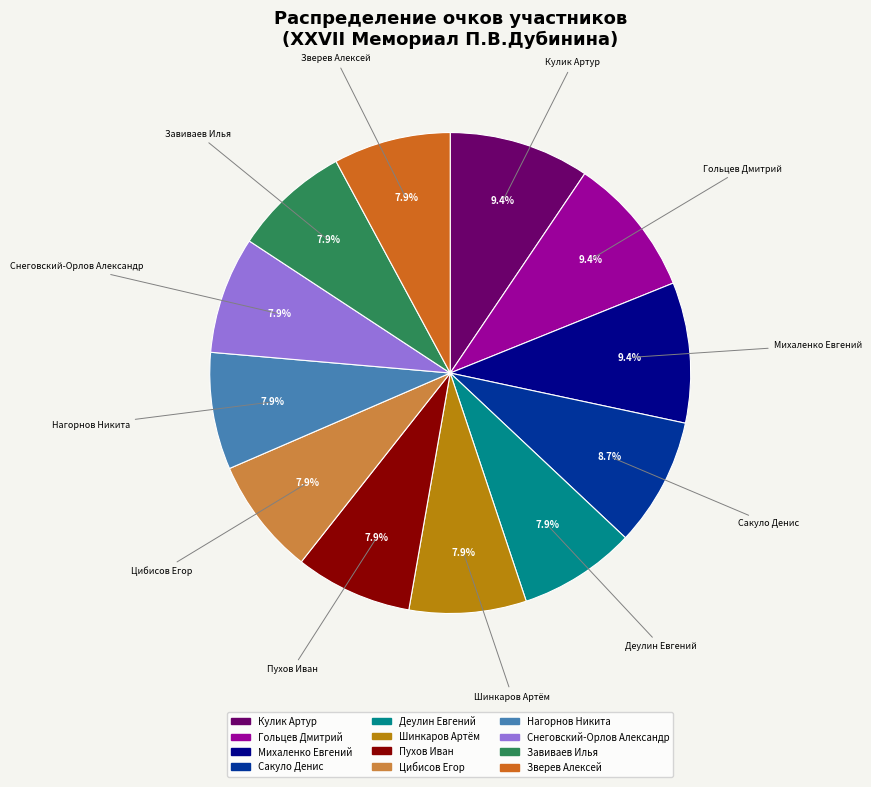

Approximately how many times larger is the value at Нагорнов Никита compared to Пухов Иван?

1.0